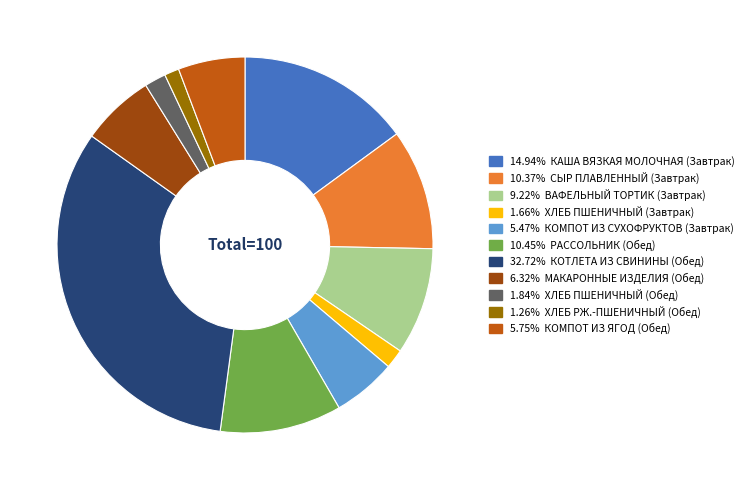

Is there a majority slice in this chart?

No